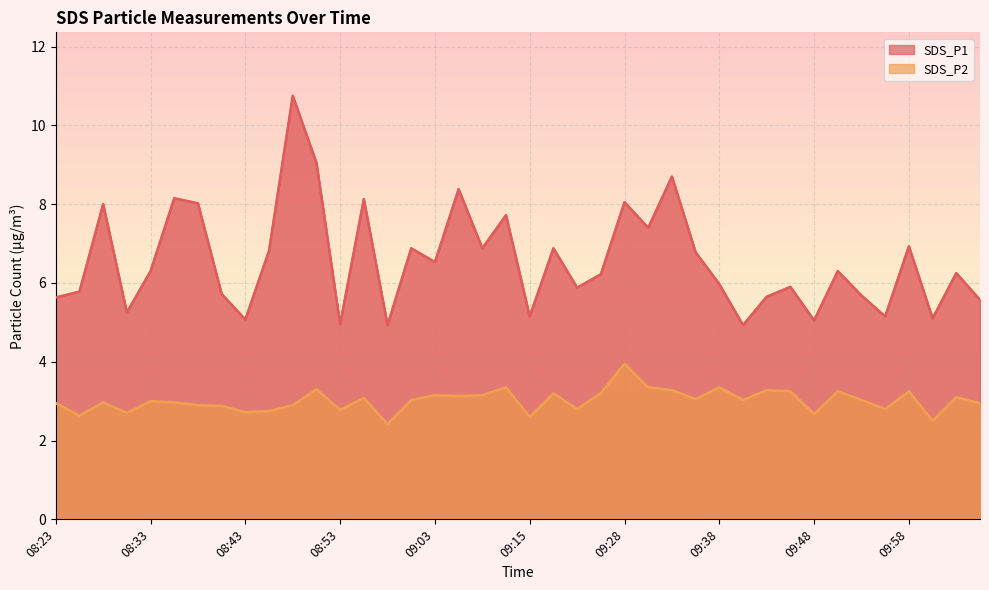

What is the label of the 11th point from the right?

09:40